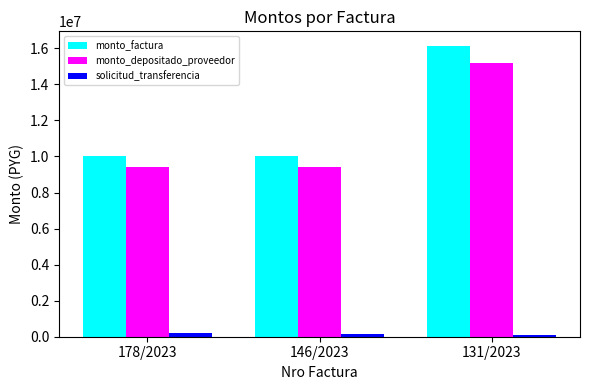

The solicitud_transferencia series shows 158574 at 146/2023. True or false?

True